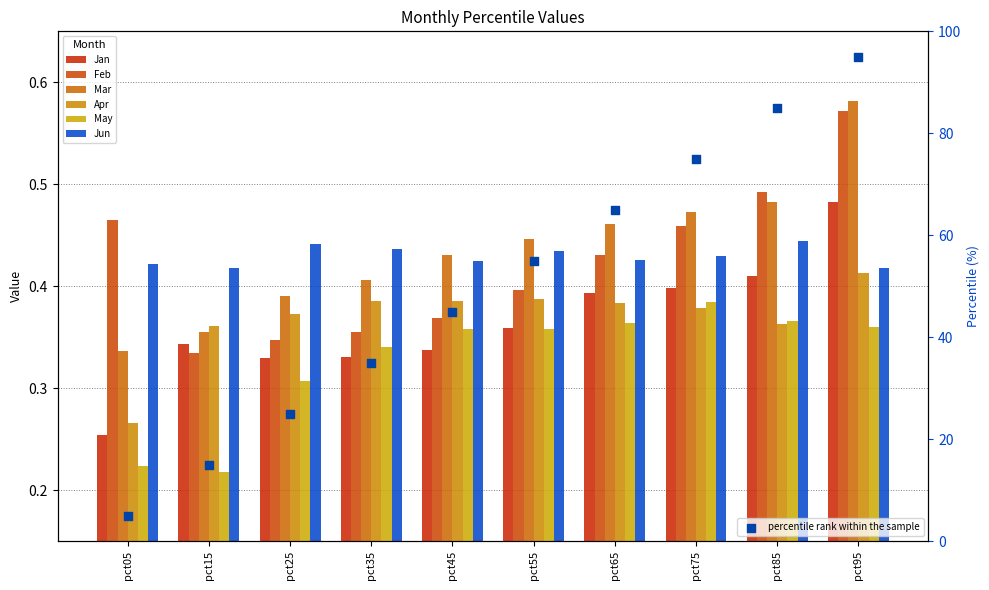

What is the total value across all series at pct95?

2.8